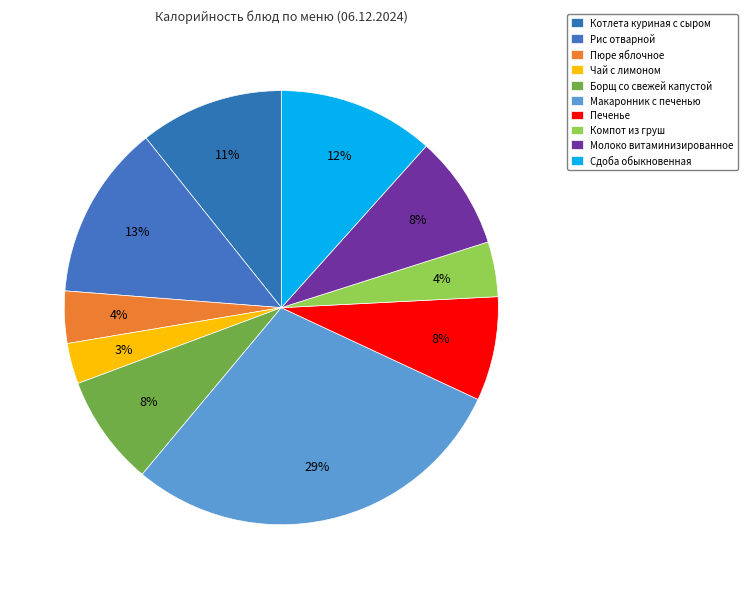

Is there a majority slice in this chart?

No